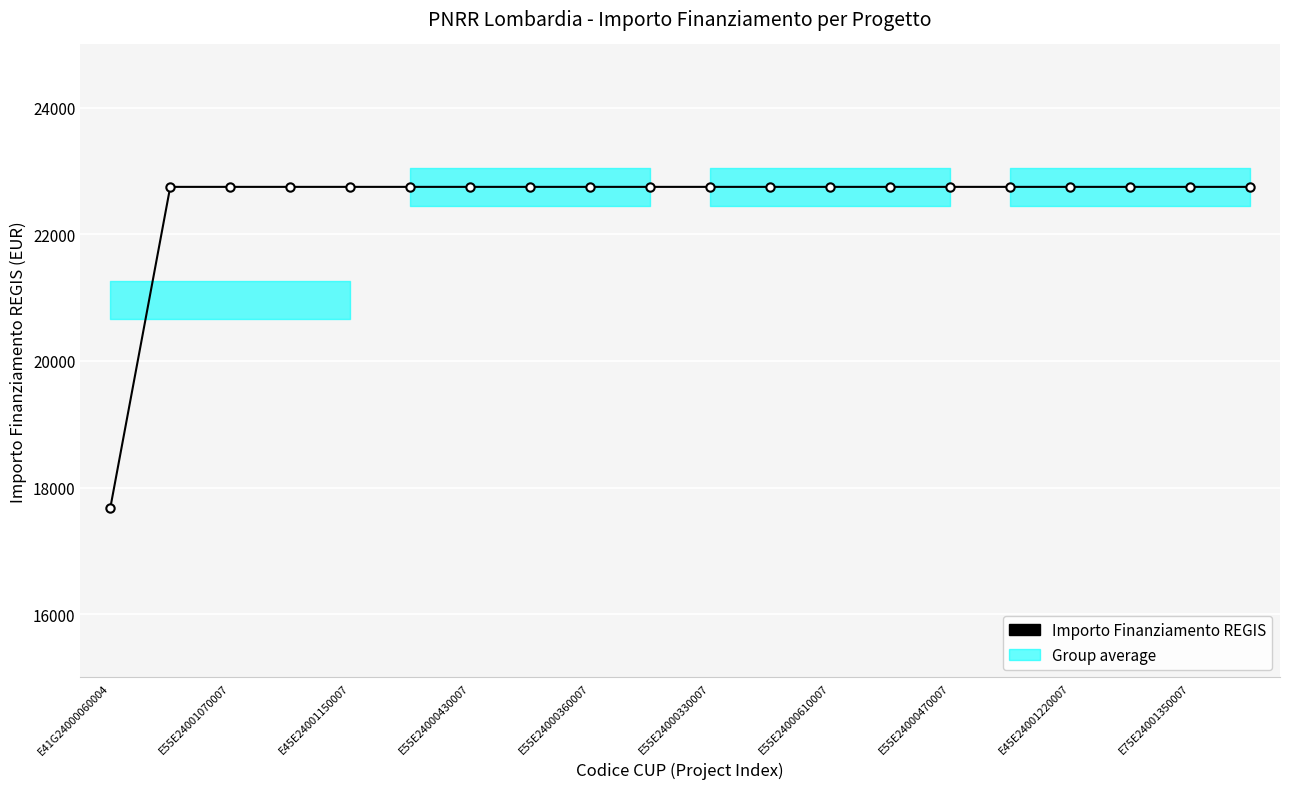

What is the label of the 13th point from the right?

E55E24000470007